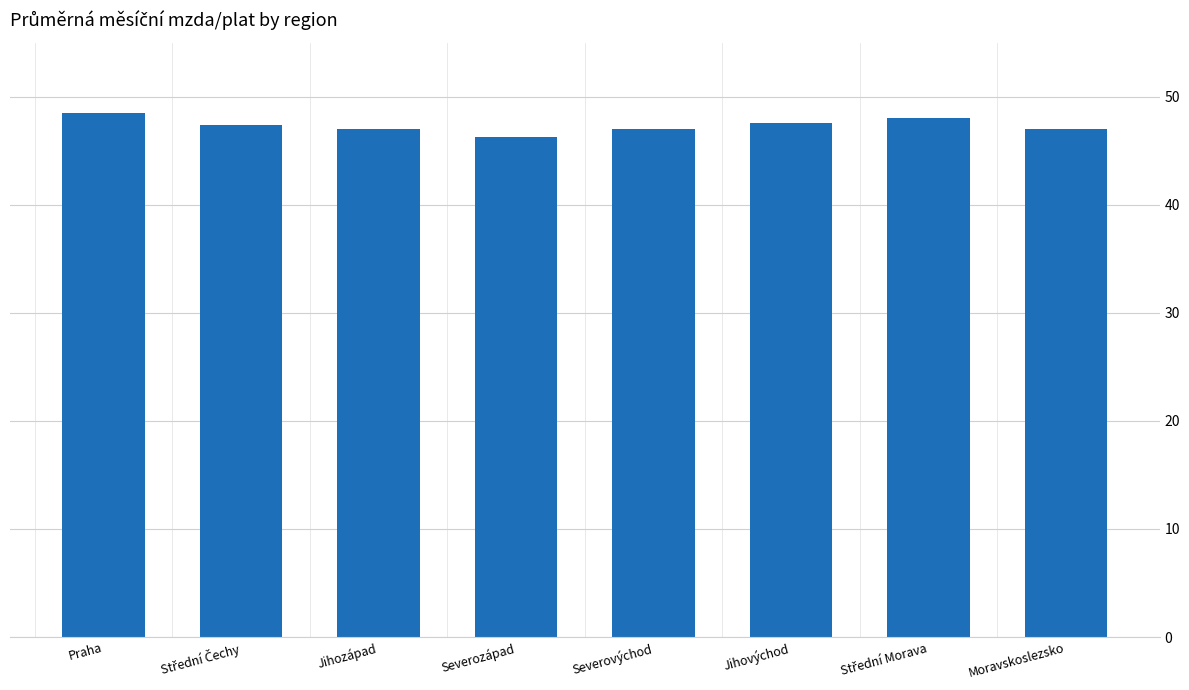

What is the maximum value shown in the chart?

48445.2